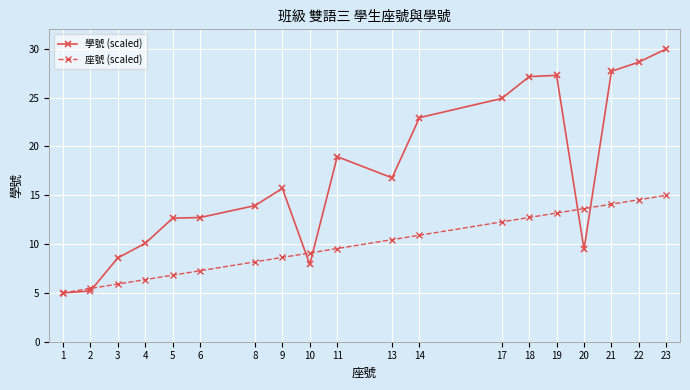

Between 21 and 23, which series saw the biggest shift?

學號 (scaled)